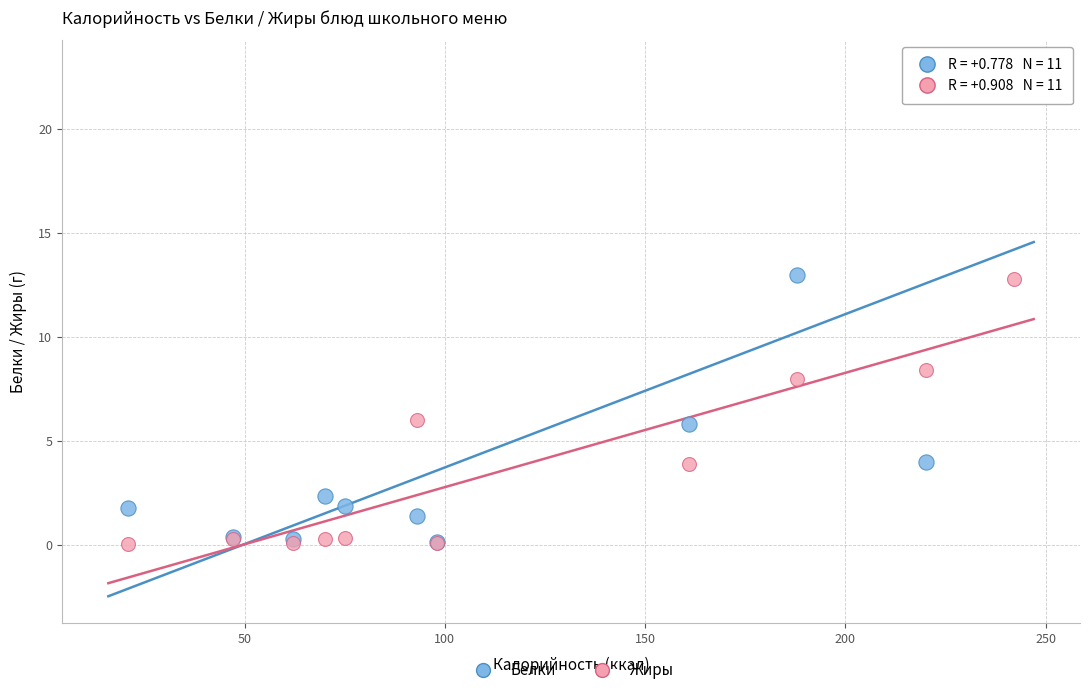

What are all the series names shown in the legend?

Белки, Жиры